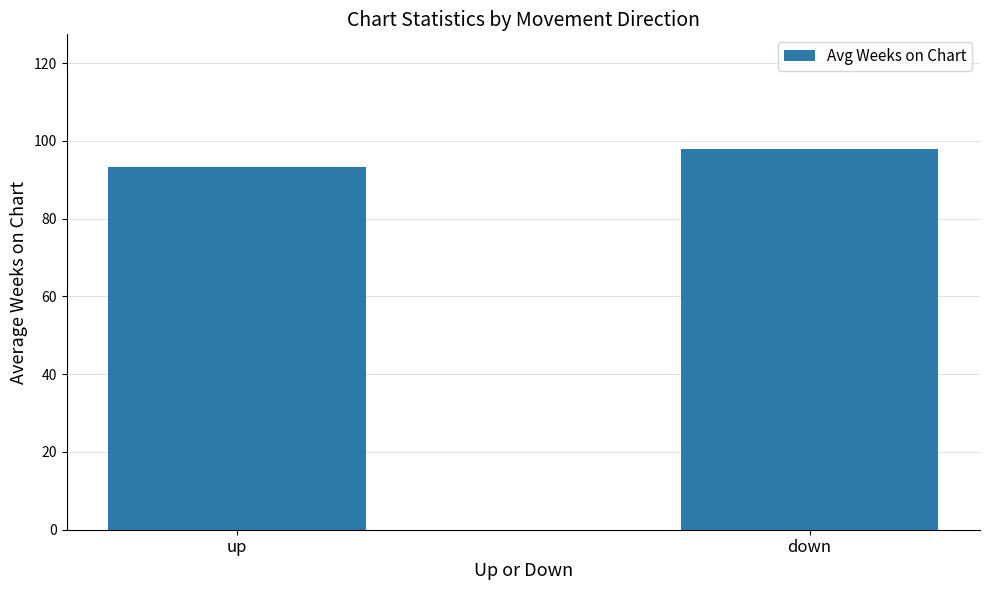

How many values are below 98?

1